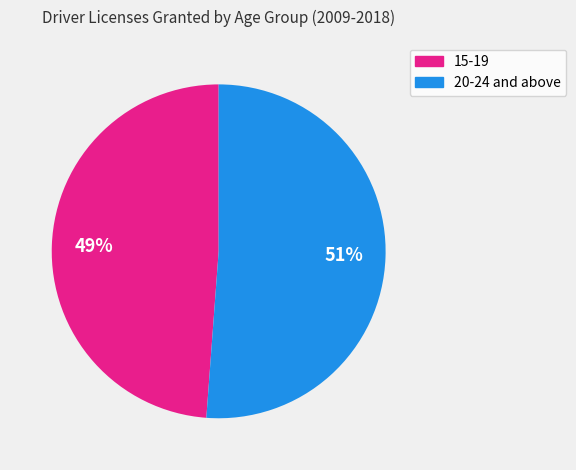

To the nearest percent, what is the average slice percentage?

50%